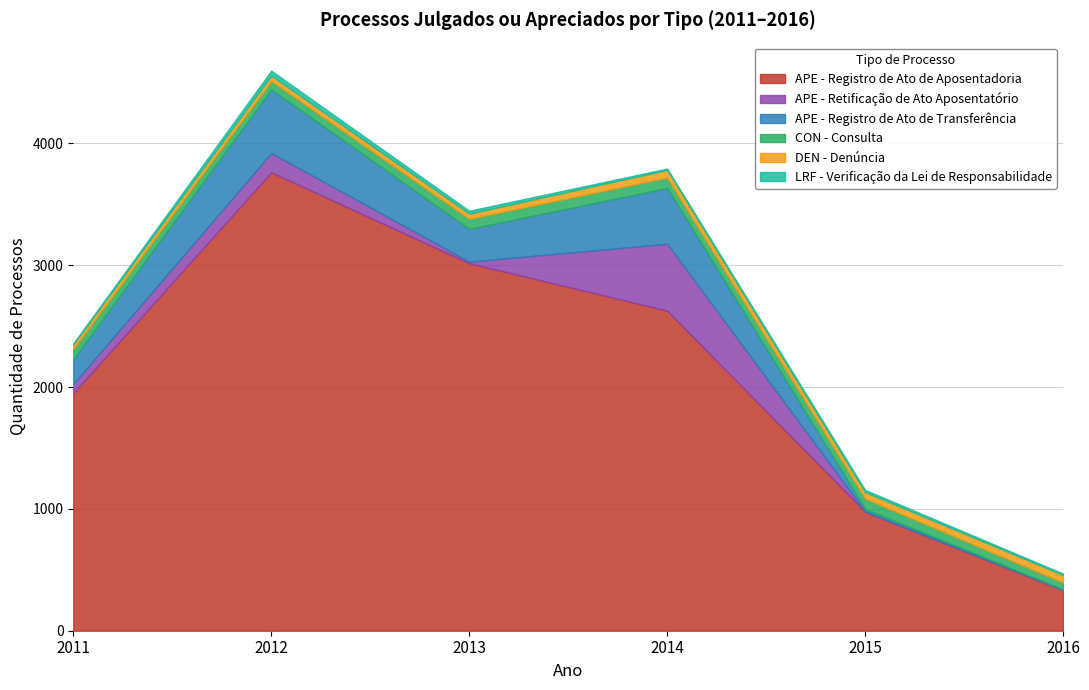

Which has a higher value, 2016 or 2011?

2011